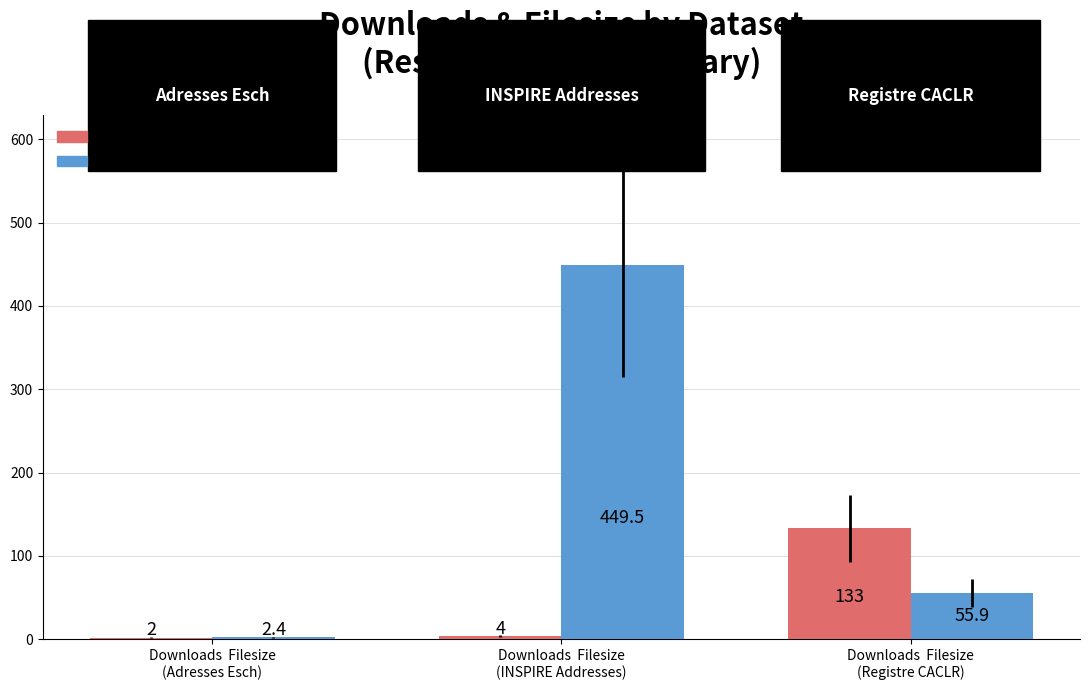

Reading left to right, list all the values displayed in this chart.

downloads: 2.0	4.0	133.0
filesize (MB): 2.4	449.5	55.9